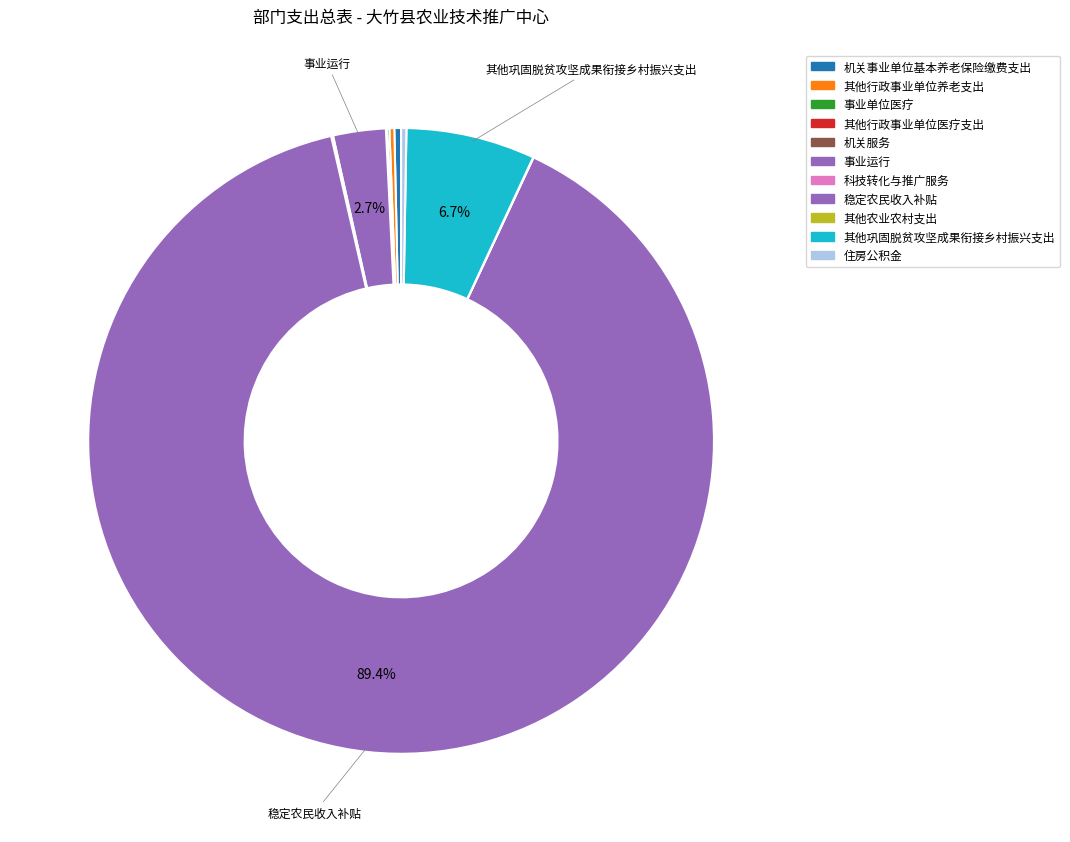

True or false: 机关事业单位基本养老保险缴费支出 accounts for 0% of the total.

True